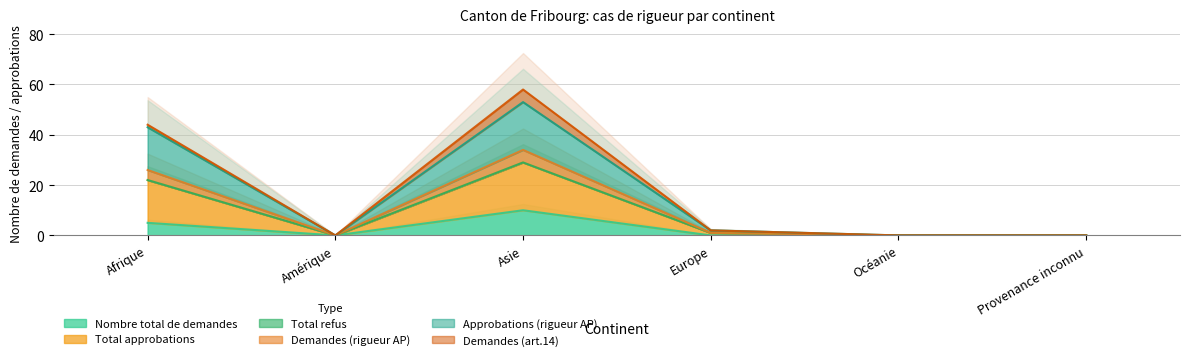

The Nombre total de demandes series shows 0 at Amérique. True or false?

True